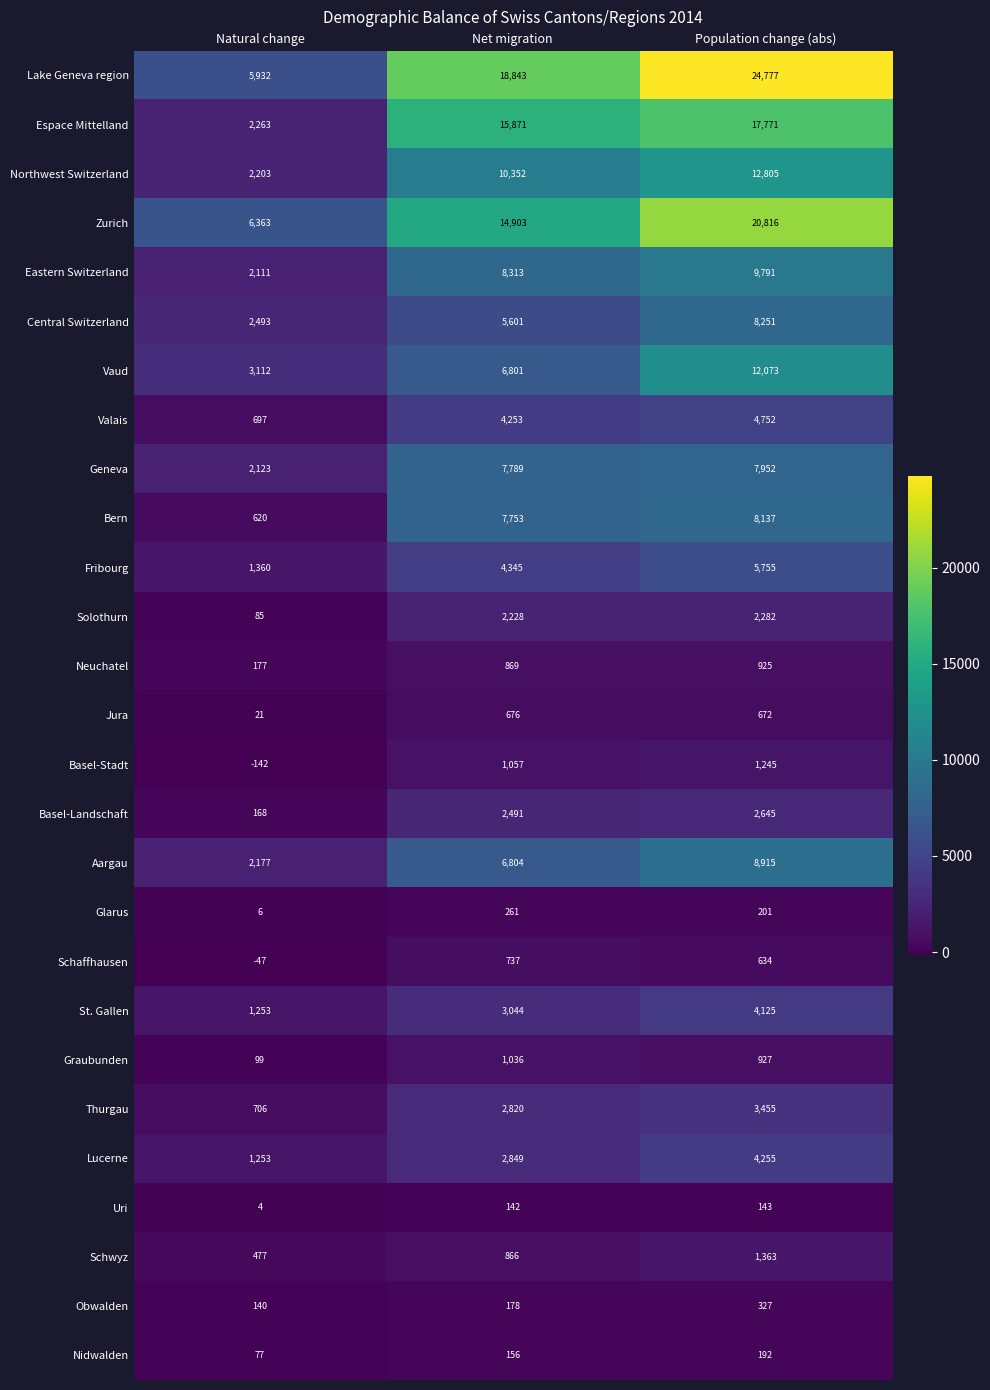

True or false: Basel-Landschaft has a value of 2491 at Net migration.

True